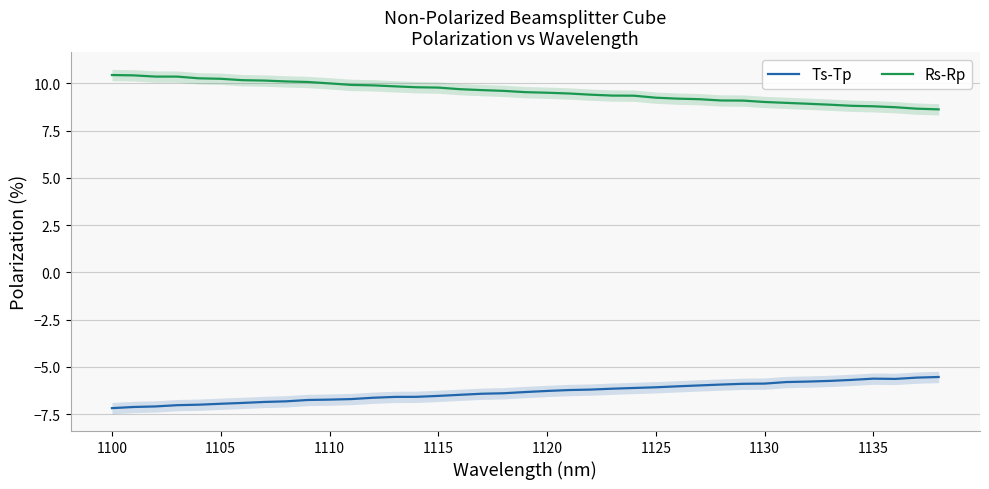

At how many categories does at least one series exceed 2?

39